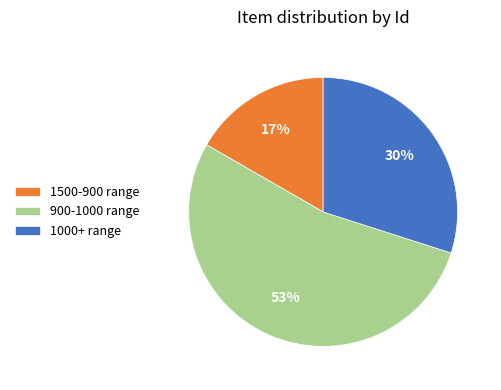

Is it true that 1500-900 range is 17% of the pie?

True